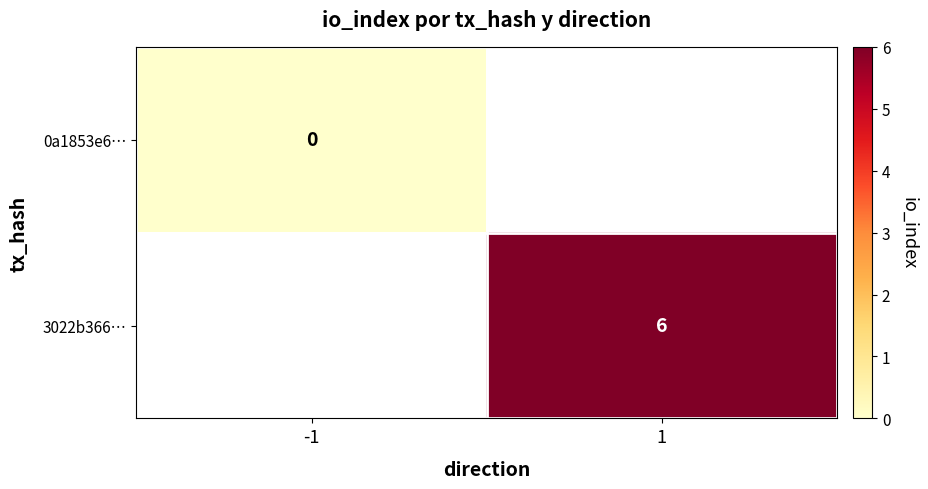

Is it true that 3022b366… equals 6 at 1?

True